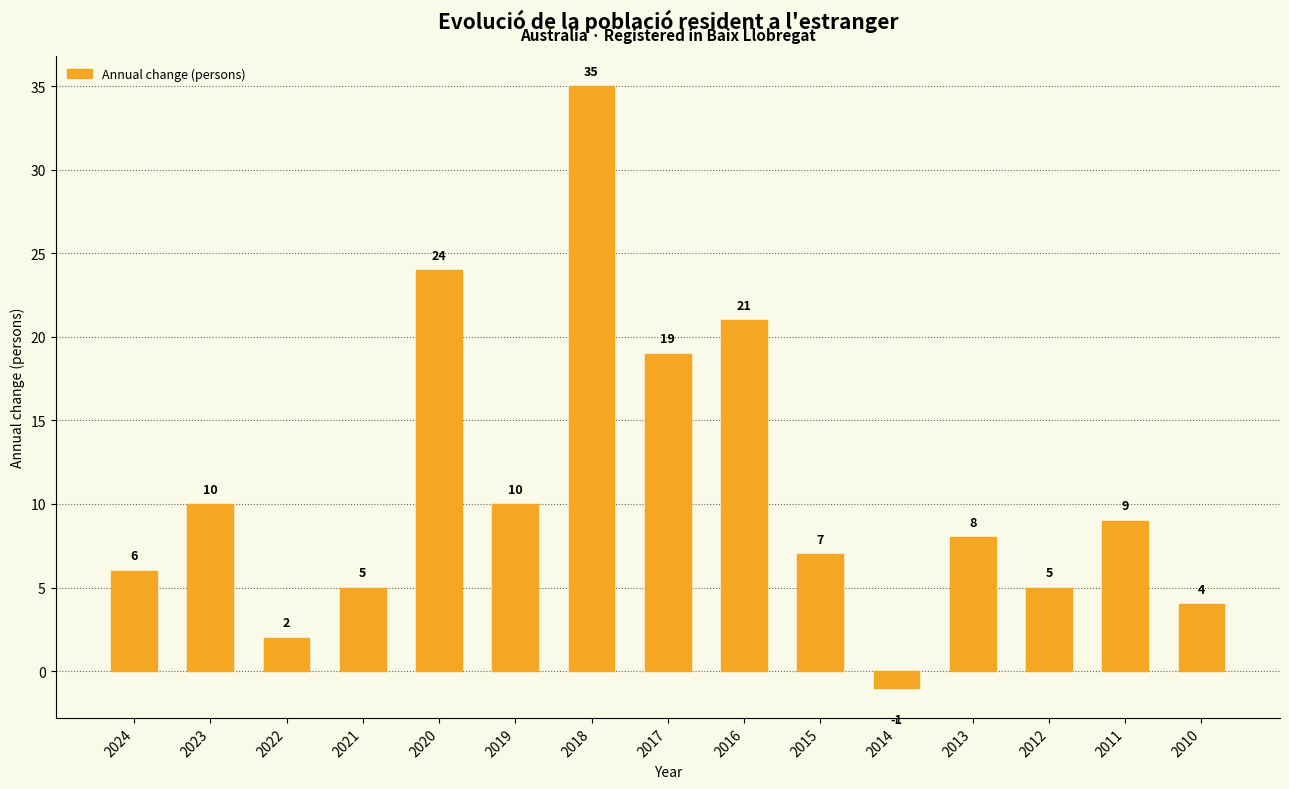

How many bars are there in total?

15